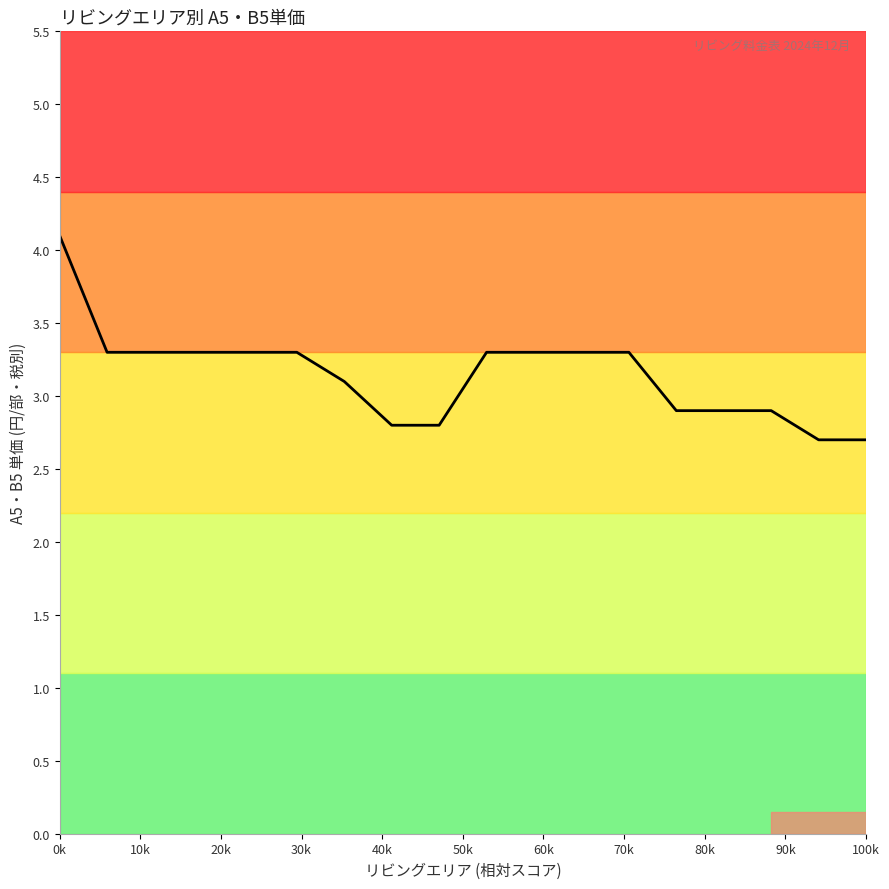

What is the difference between the maximum and minimum values?

1.4